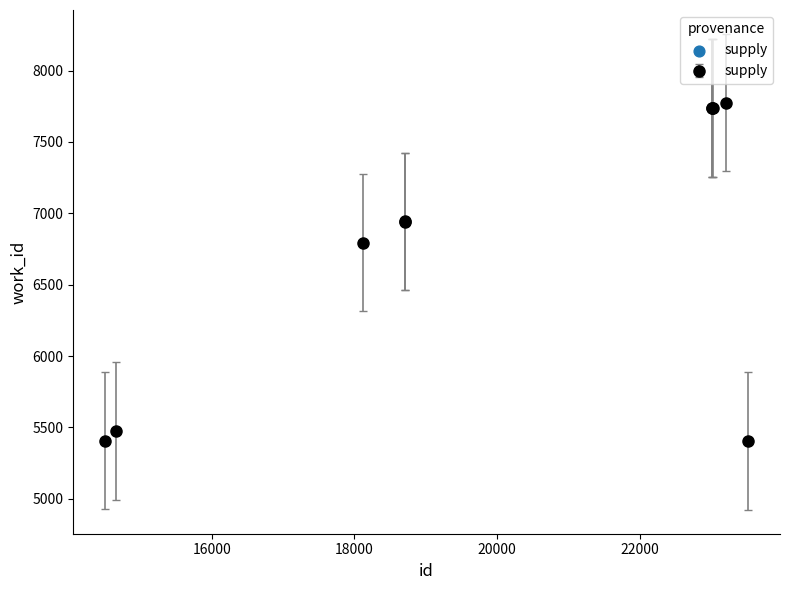

What is the smallest value displayed?

5404